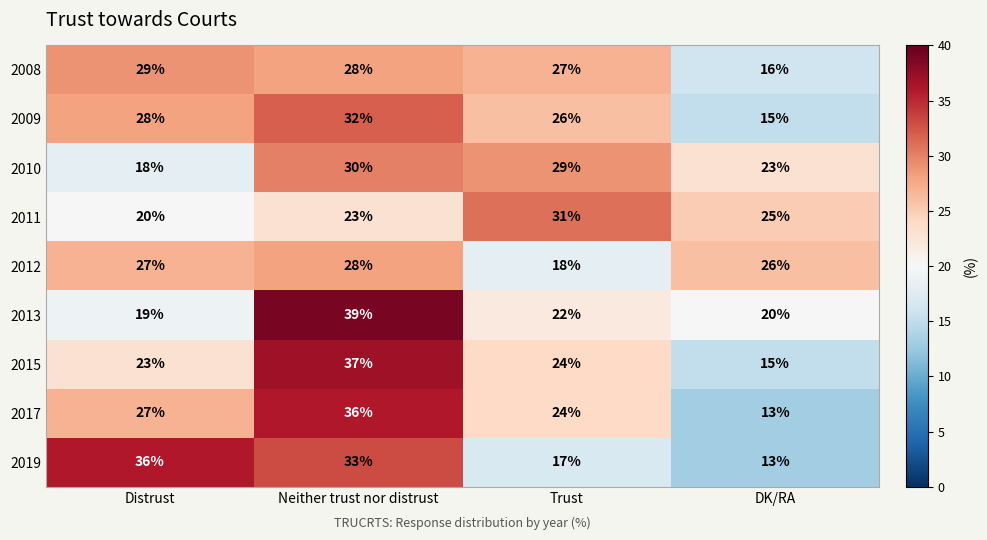

What is the difference between the highest and lowest values at DK/RA?

13